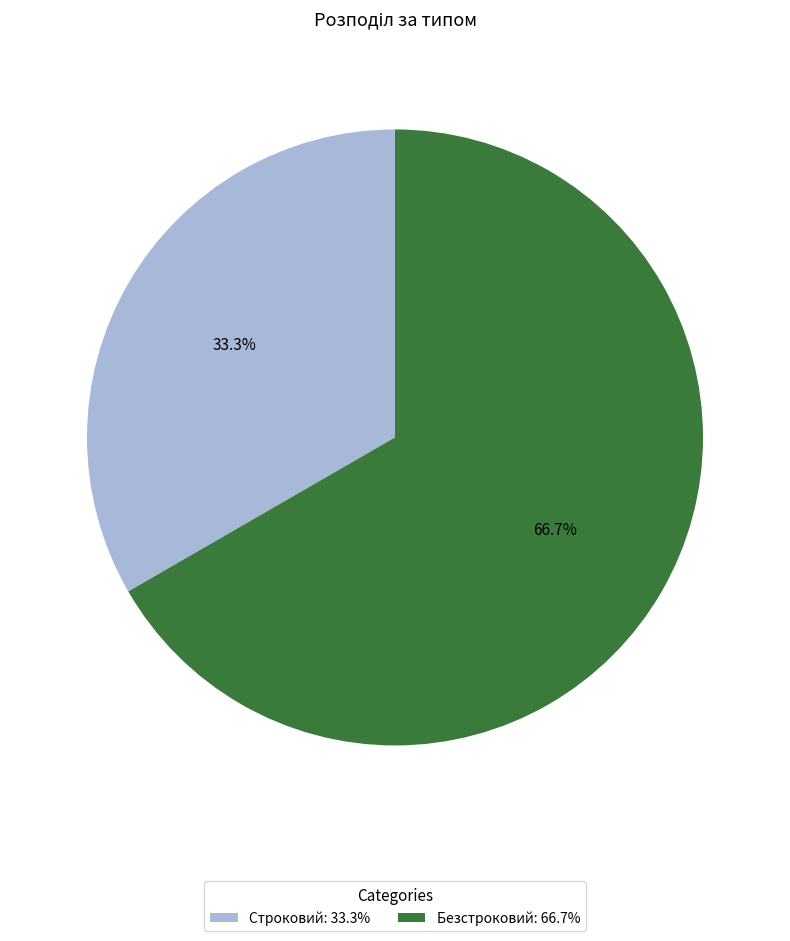

What percentage is NOT represented by Строковий?

66.7%